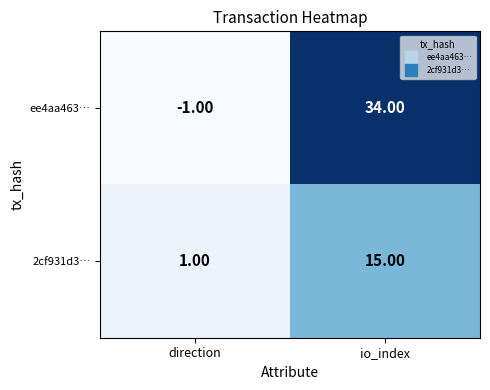

List the series in order of their overall mean, highest first.

ee4aa463…, 2cf931d3…